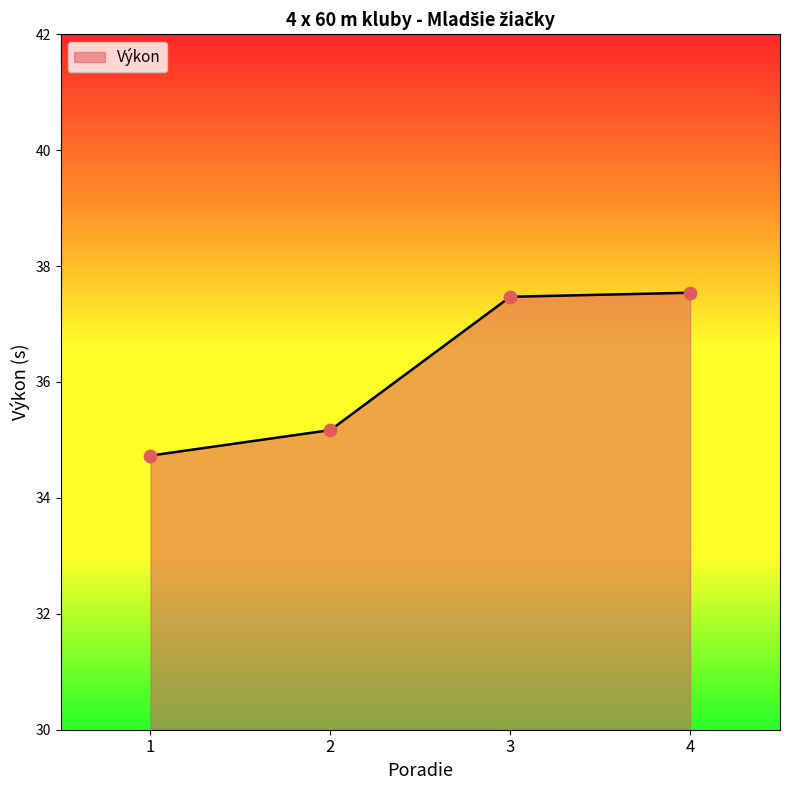

What is the change in value from 1 to 2?

+0.4